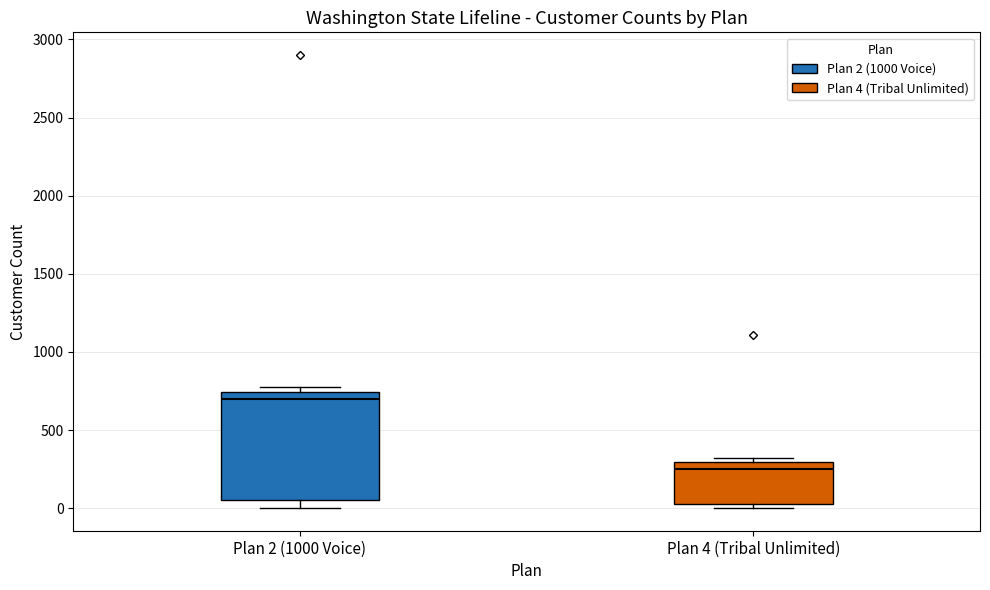

Reading left to right, read every box against the y-axis: the position of its median line, the range the box covers, and the ends of its whiskers. The values are not printed on the chart, so give them approximately, as read against the axis.

Plan 2 (1000 Voice): median 700, box 50 to 750, whiskers 0 to 800
Plan 4 (Tribal Unlimited): median 250, box 50 to 300, whiskers 0 to 300 (just above the box's upper edge)